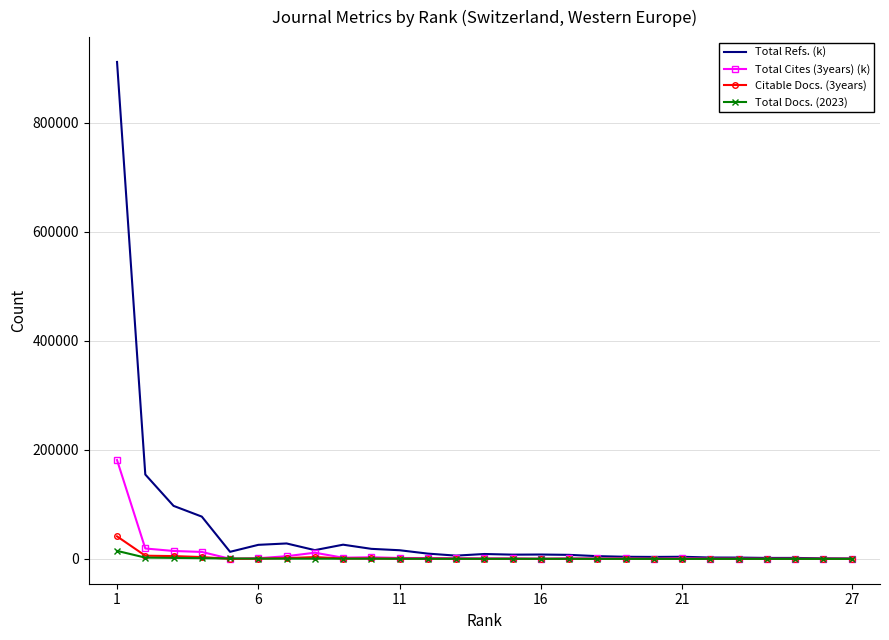

Rank the series by their maximum value, from lowest to highest.

Total Docs. (2023), Citable Docs. (3years), Total Cites (3years) (k), Total Refs. (k)